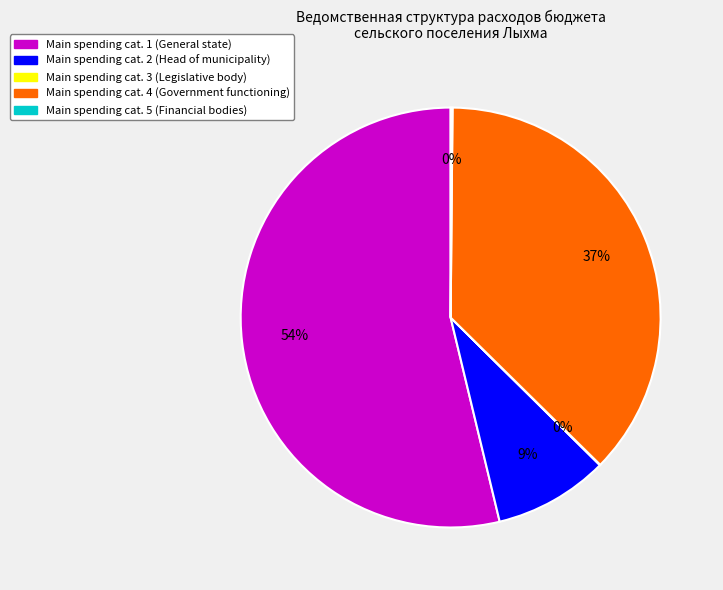

Is there a majority slice in this chart?

Yes